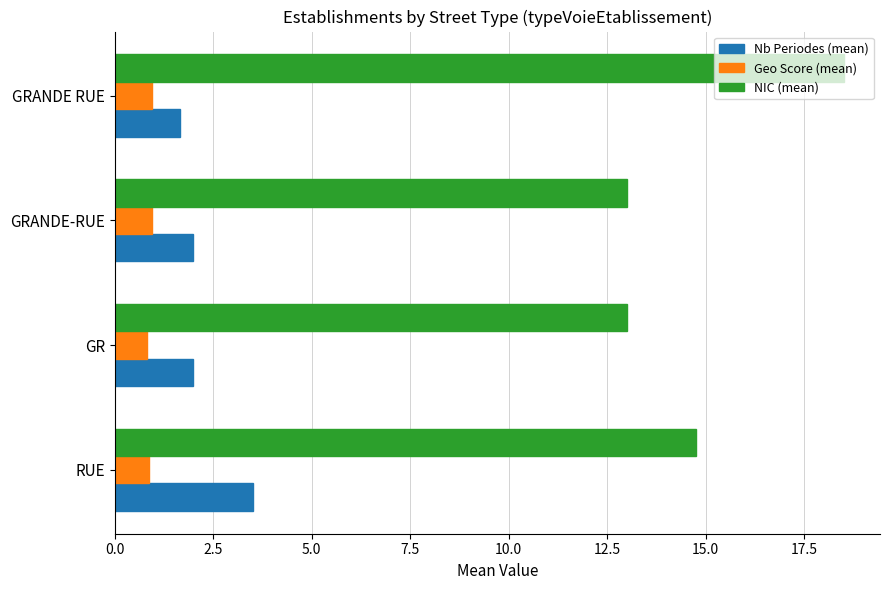

What are all the series names shown in the legend?

Nb Periodes (mean), Geo Score (mean), NIC (mean)